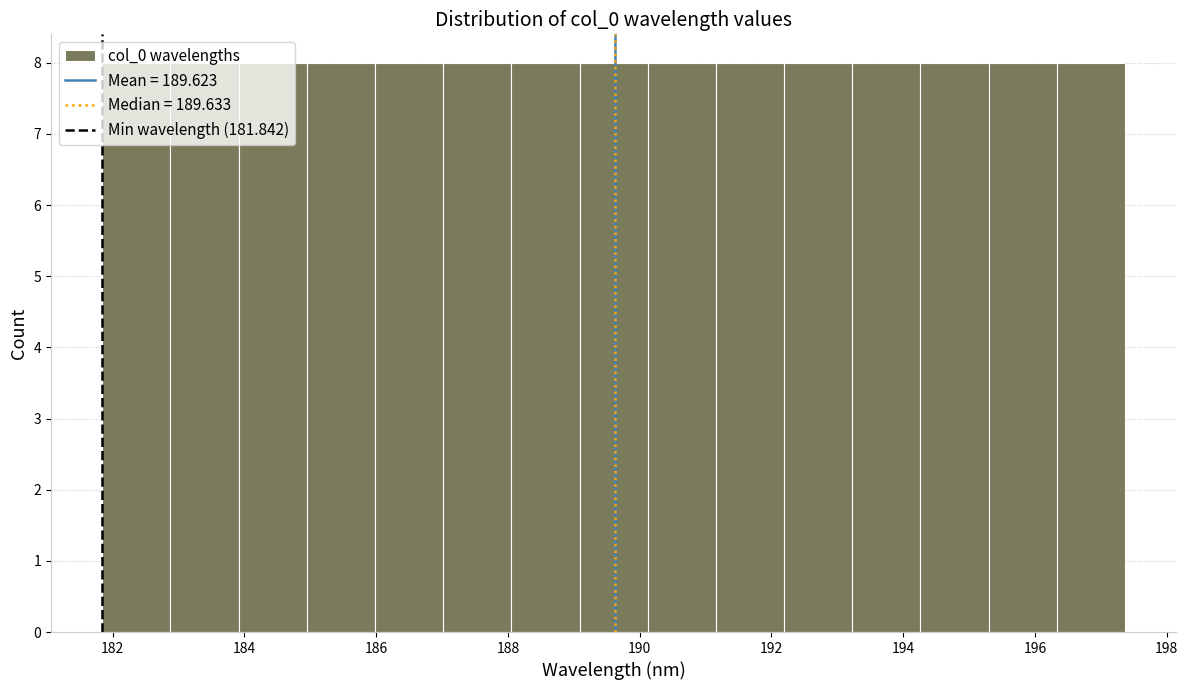

Reading left to right, transcribe this chart: for each bar, give the range it covers on the x-axis and its height. Neither the bar edges nor the heights are printed on the chart, so give them approximately, as read against the axes.

181.8 to 182.8: 8
182.8 to 184.0: 8
184.0 to 185.0: 8
185.0 to 186.0: 8
186.0 to 187.0: 8
187.0 to 188.0: 8
188.0 to 189.0: 8
189.0 to 190.2: 8
190.2 to 191.2: 8
191.2 to 192.2: 8
192.2 to 193.2: 8
193.2 to 194.2: 8
194.2 to 195.2: 8
195.2 to 196.4: 8
196.4 to 197.4: 8